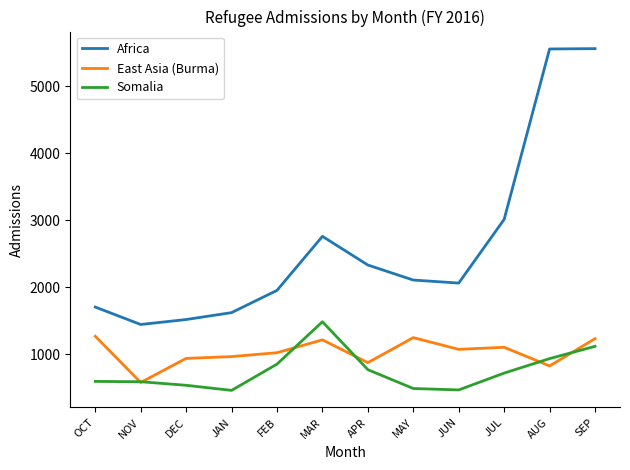

At DEC, list the series in order from smallest to largest.

Somalia, East Asia (Burma), Africa